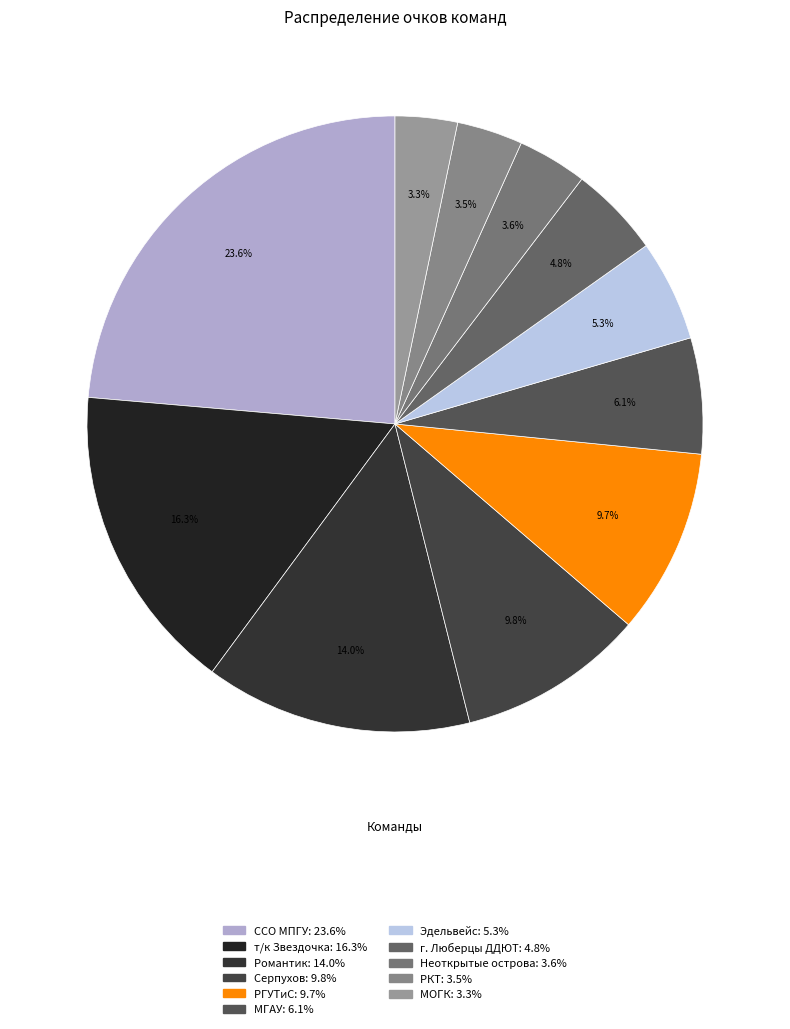

Combined, what portion of the pie is т/к Звездочка and г. Люберцы ДДЮТ?

21.1%